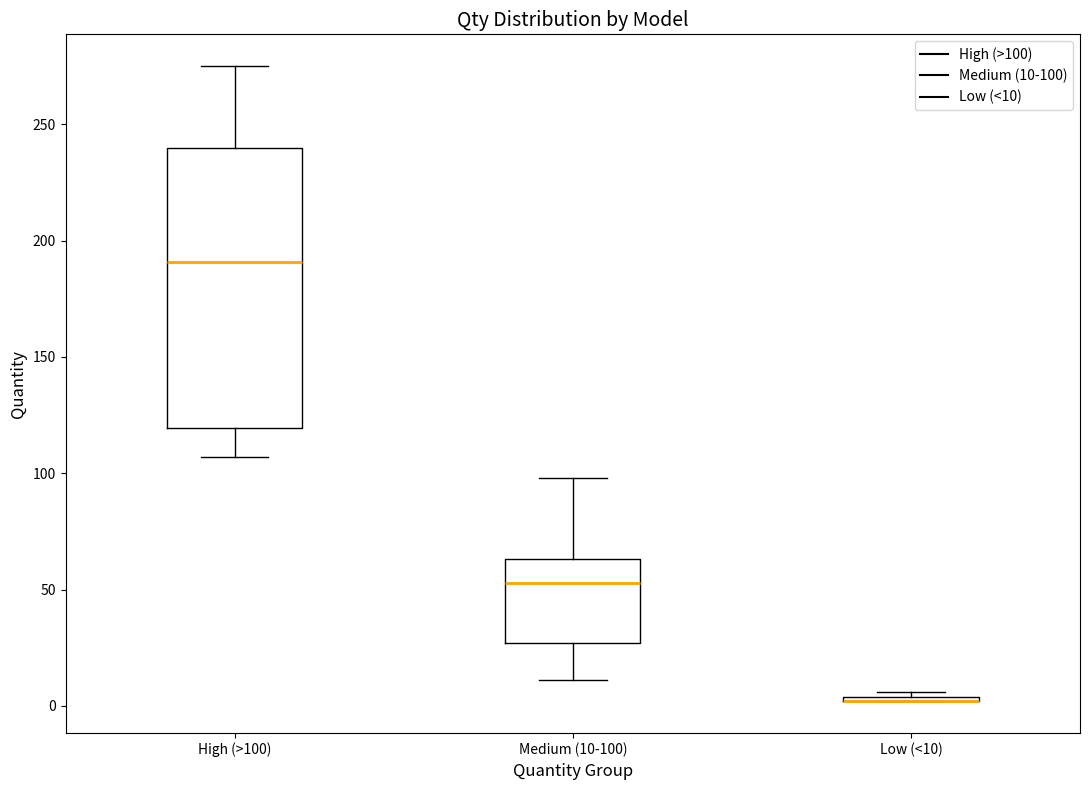

Comparing the boxes themselves (not the whiskers), which one is the tallest?

High (>100)